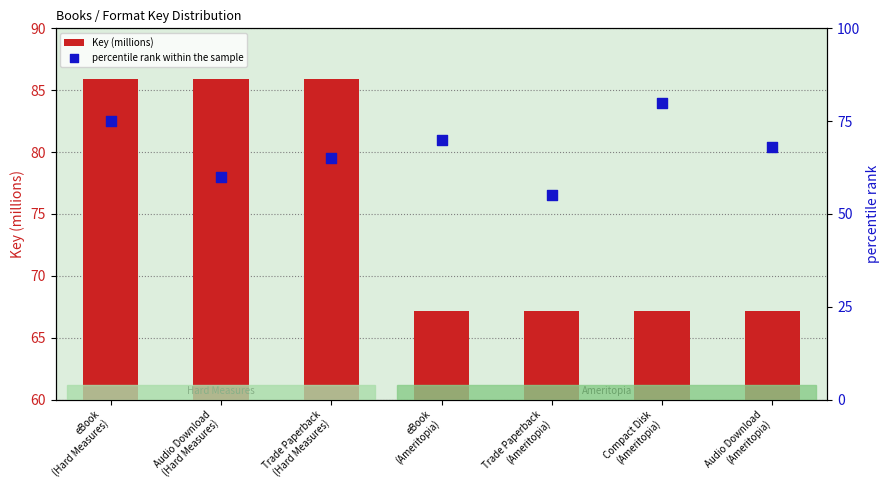

At how many categories does at least one series exceed 59?

7